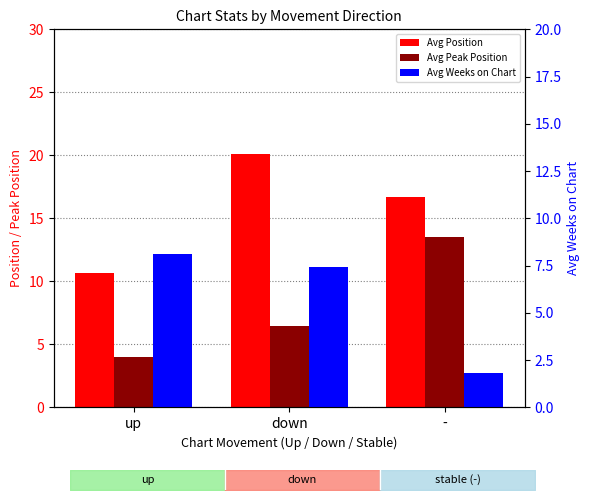

Which series has the largest range (max minus min)?

Avg Position